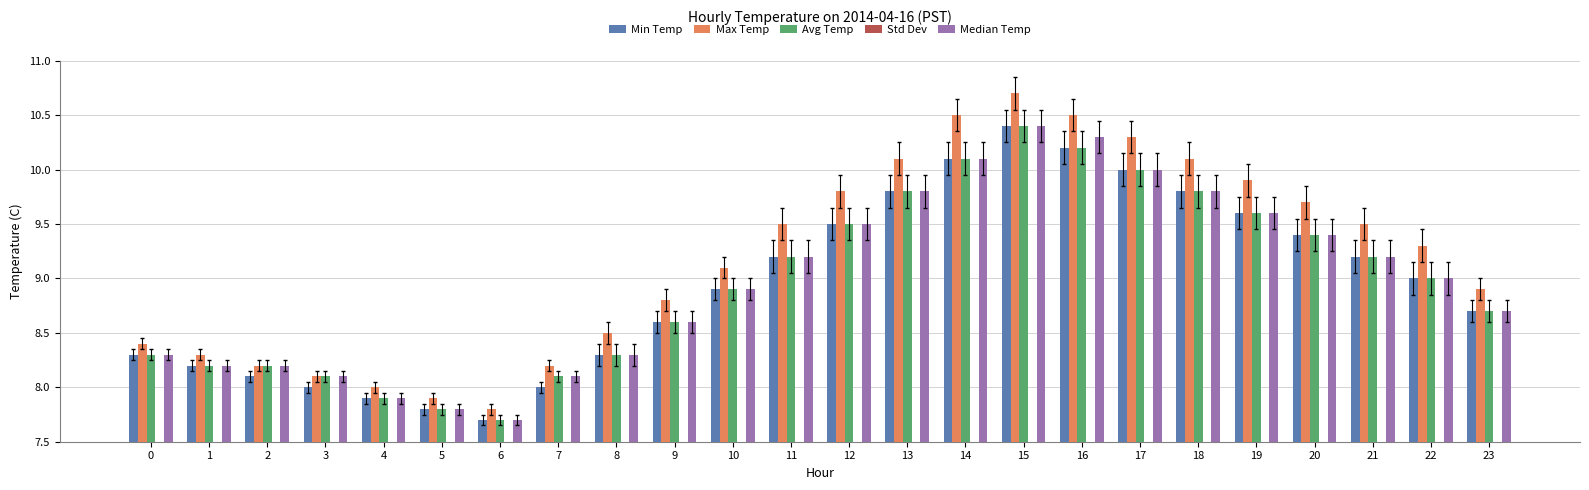

What is the maximum value for Median Temp?

10.4